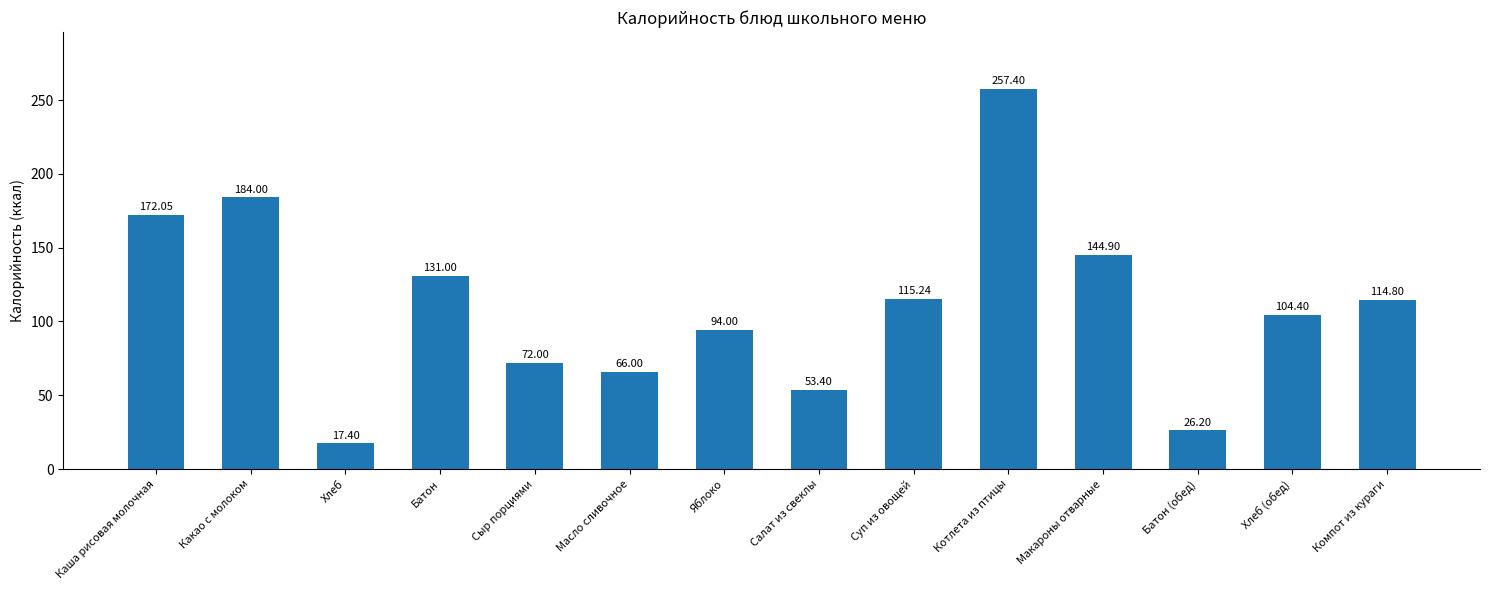

What is the sum of the values at Компот из кураги and Батон?

245.8